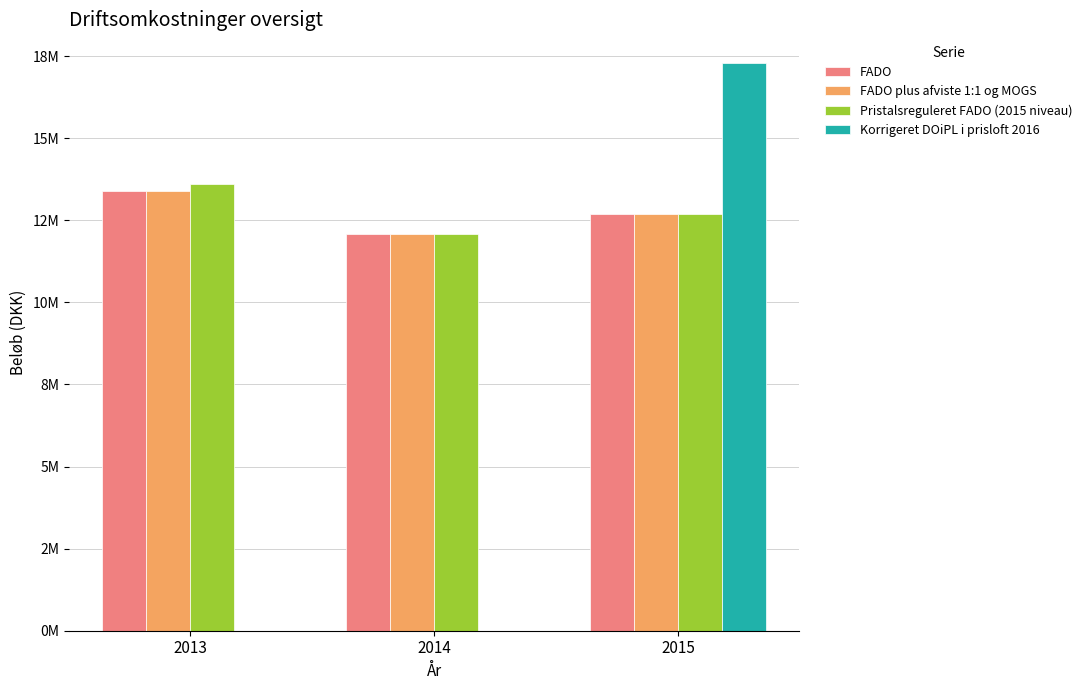

Is the value of Pristalsreguleret FADO (2015 niveau) at 2013 greater than the value of FADO plus afviste 1:1 og MOGS at 2015?

Yes